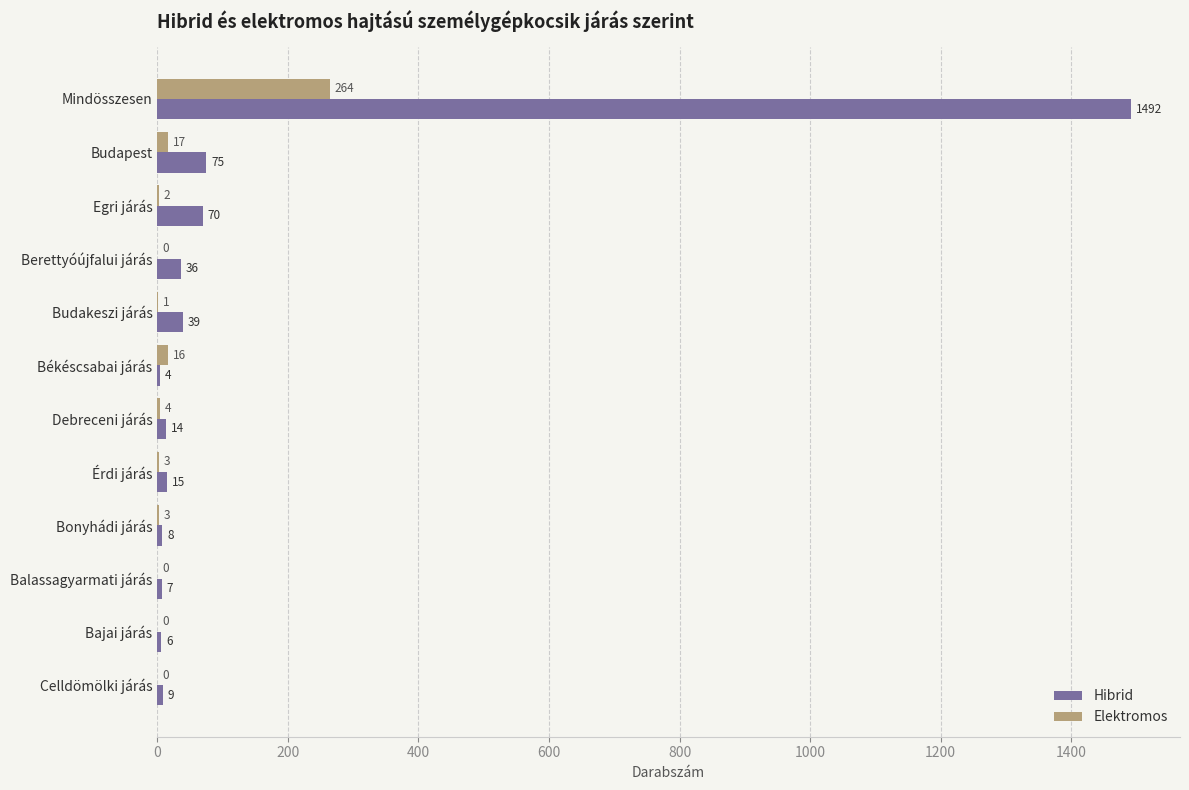

Which series changed the most between Budakeszi járás and Balassagyarmati járás?

Hibrid